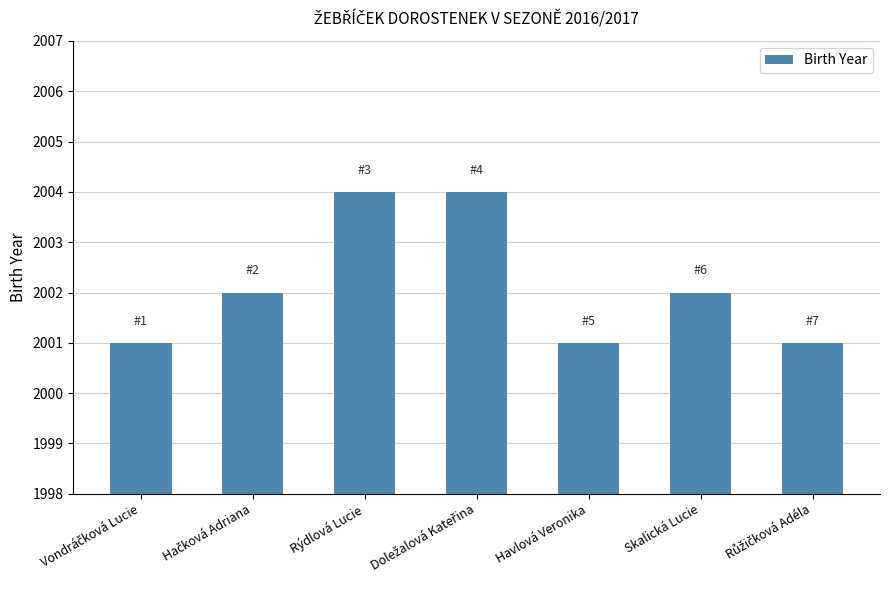

Are the bars horizontal?

No